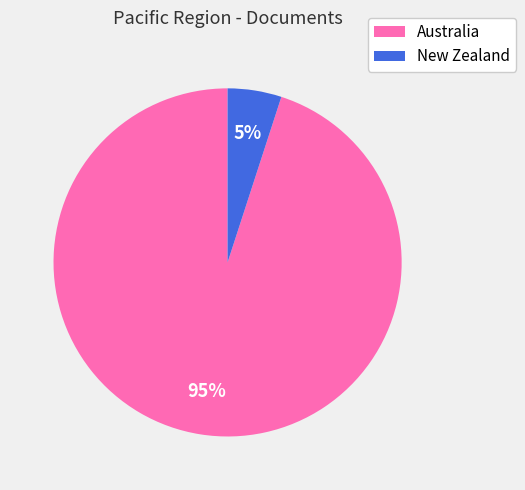

To the nearest percent, what is the average slice percentage?

50%